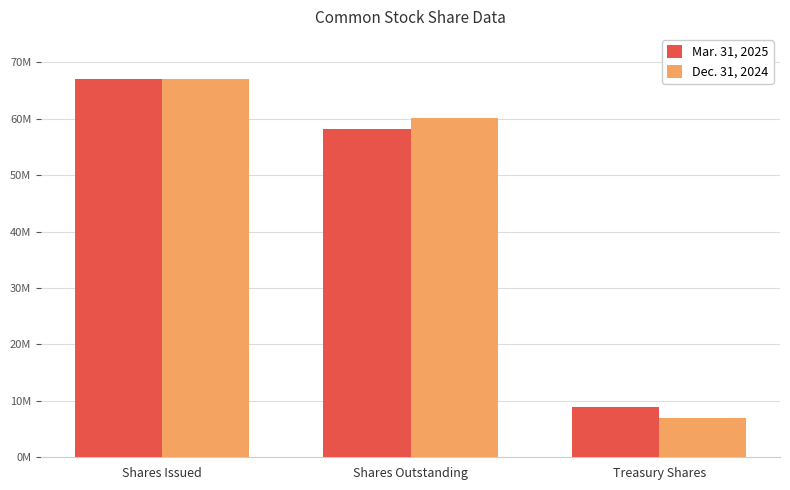

Where does the Dec. 31, 2024 series first go above 60070893?

Shares Issued